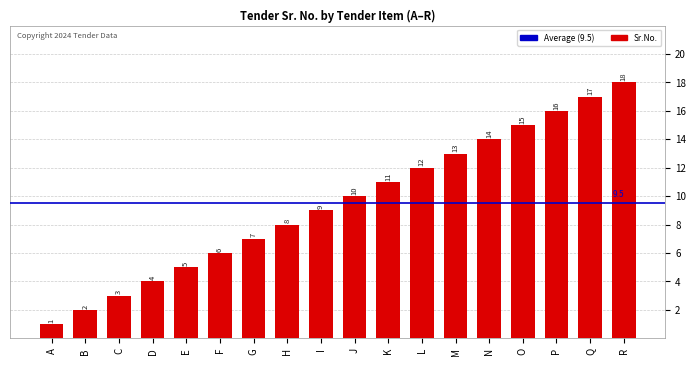

Reading left to right, extract all data points from this chart.

1	2	3	4	5	6	7	8	9	10	11	12	13	14	15	16	17	18